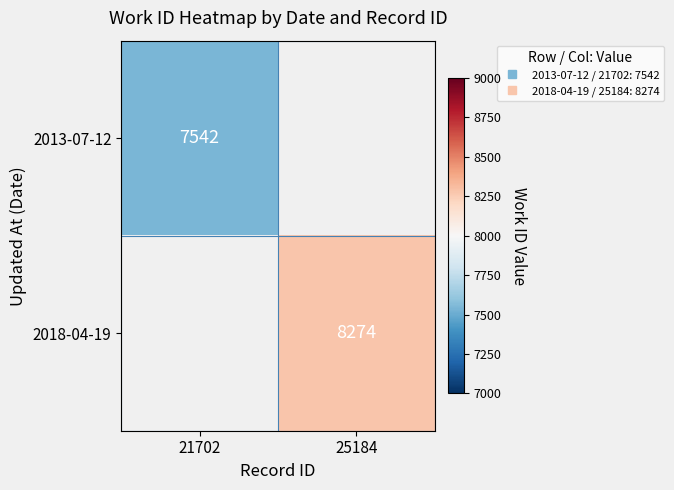

Count the number of categories in the chart.

2